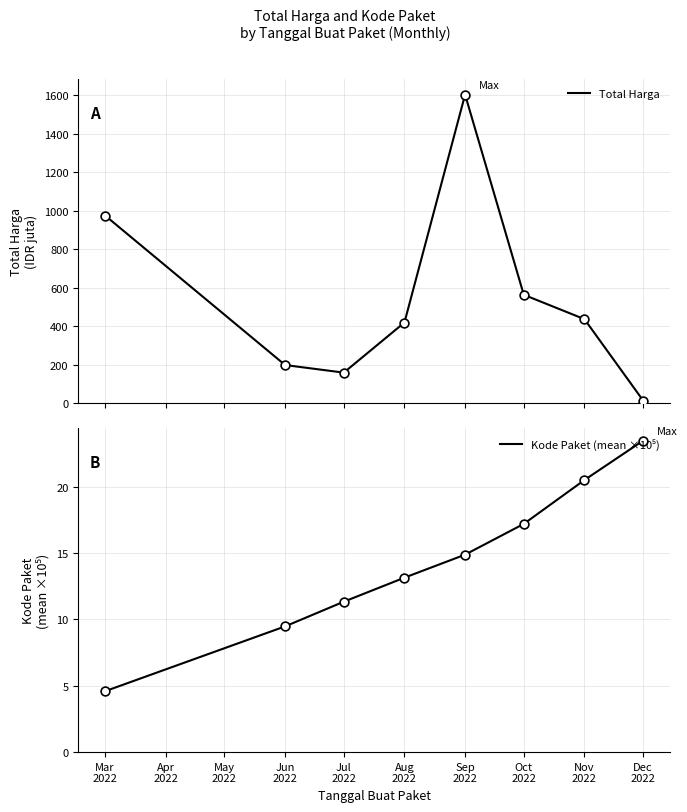

Is the value of Kode Paket (mean ×10⁵) at Nov 2022 greater than the value of Total Harga at Mar 2022?

No